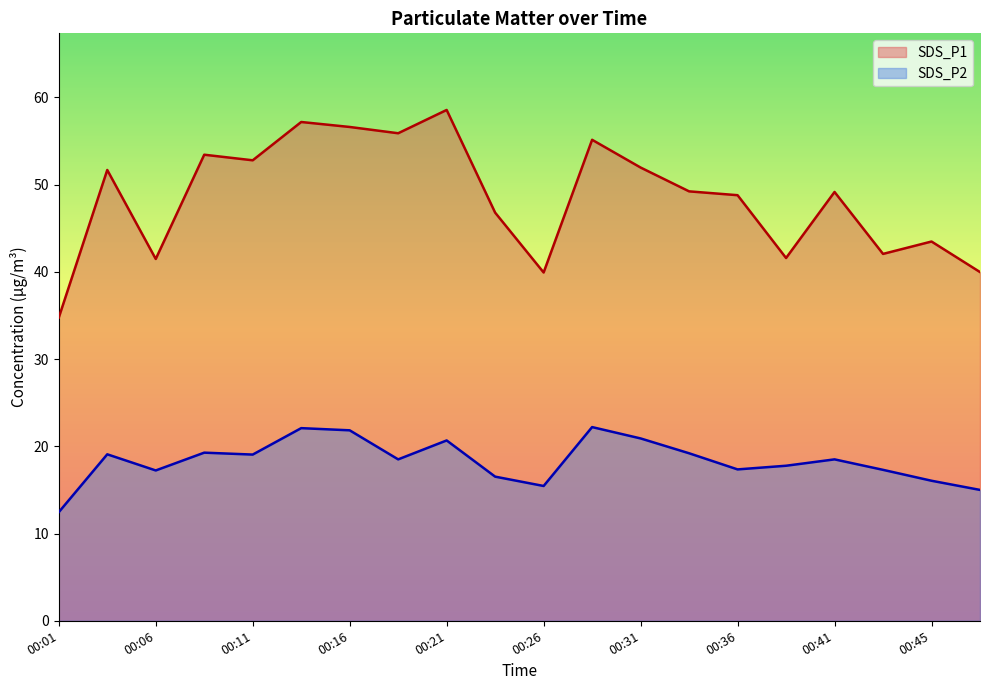

The value of SDS_P2 at 00:16 is 21.8. True or false?

True